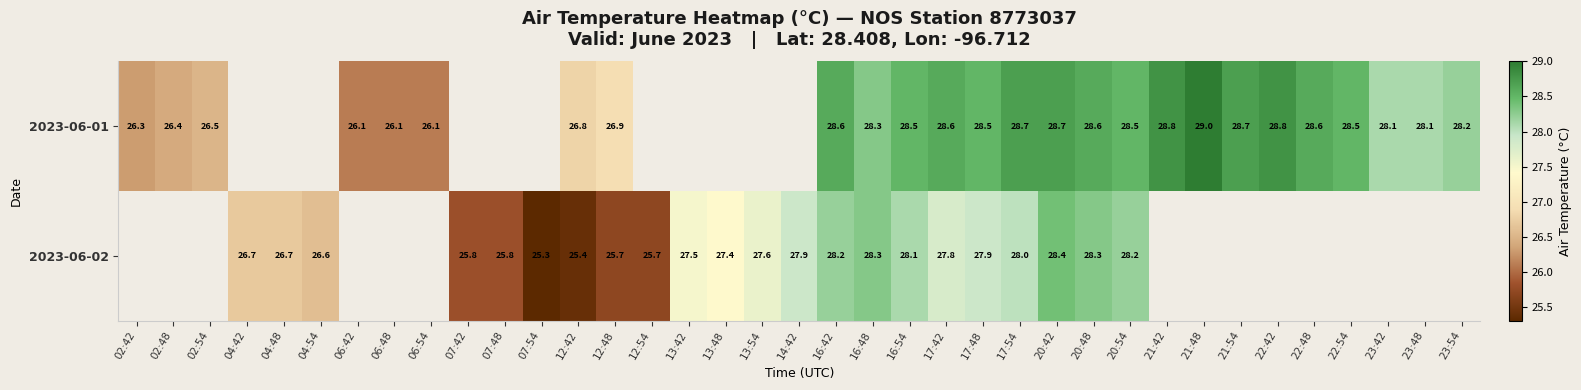

At how many categories does at least one series exceed 26?

33